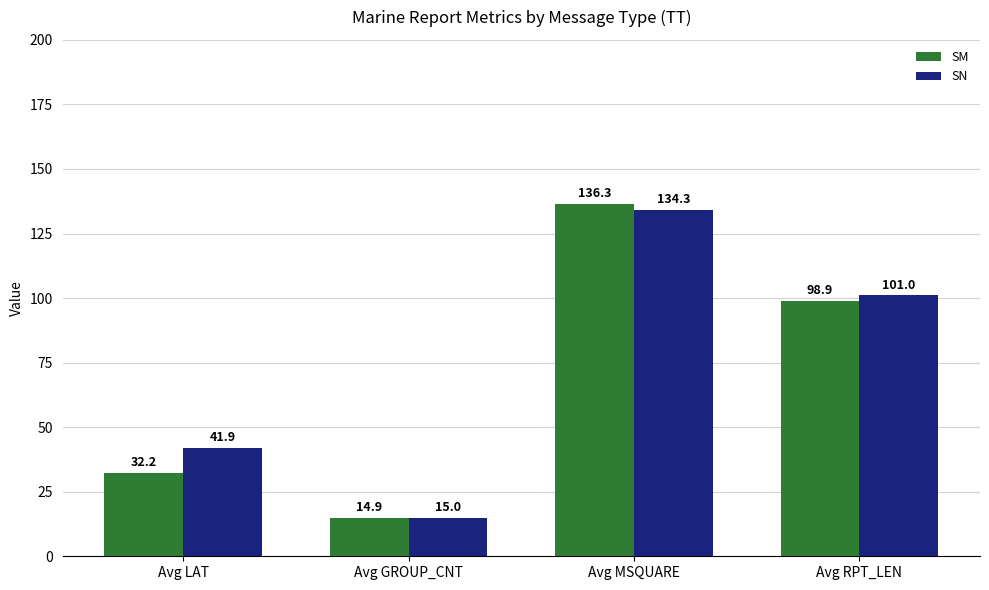

How many values in the SM series exceed 98?

2